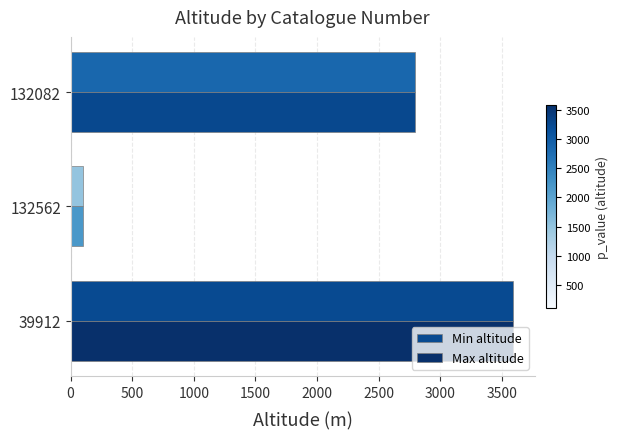

The value of Max altitude at 39912 is 3590. True or false?

True